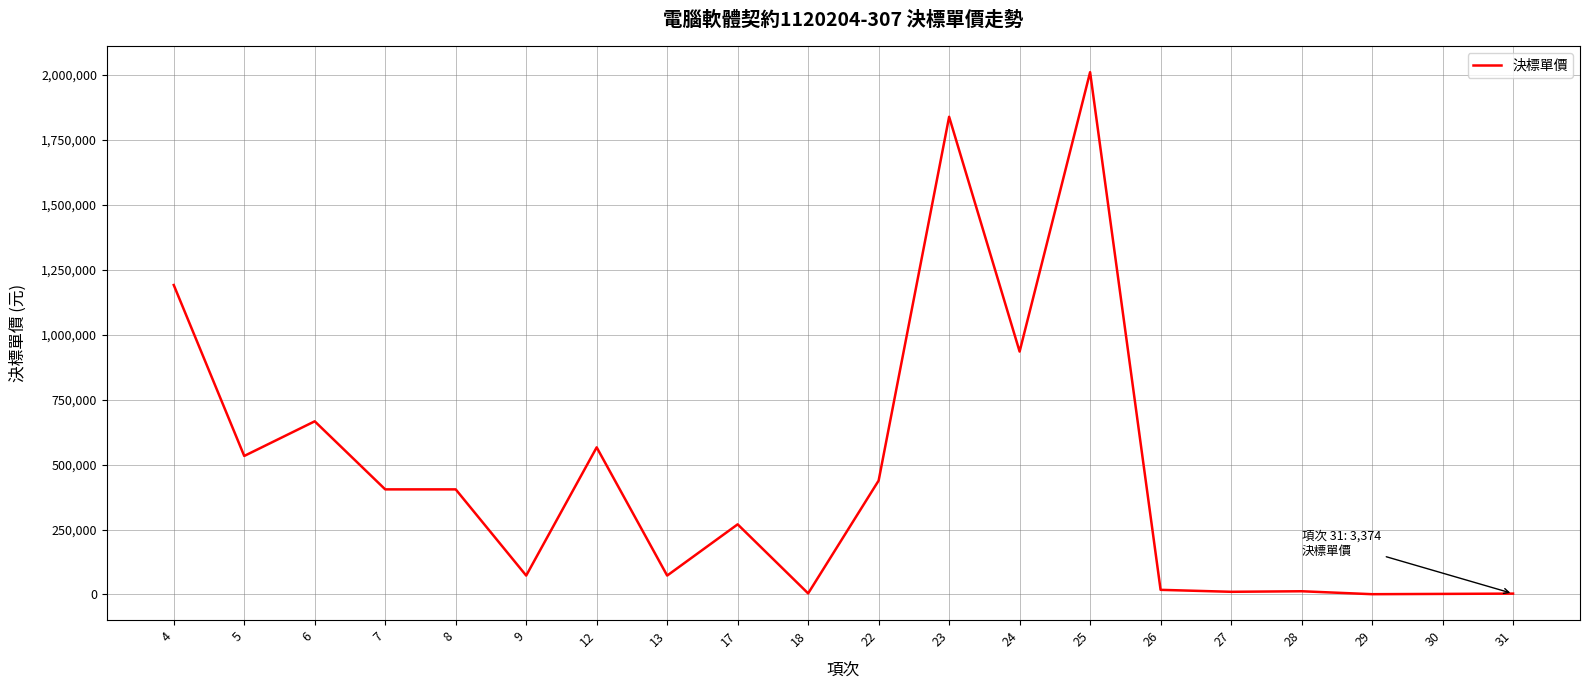

What is the difference between the maximum and minimum values?

2008474